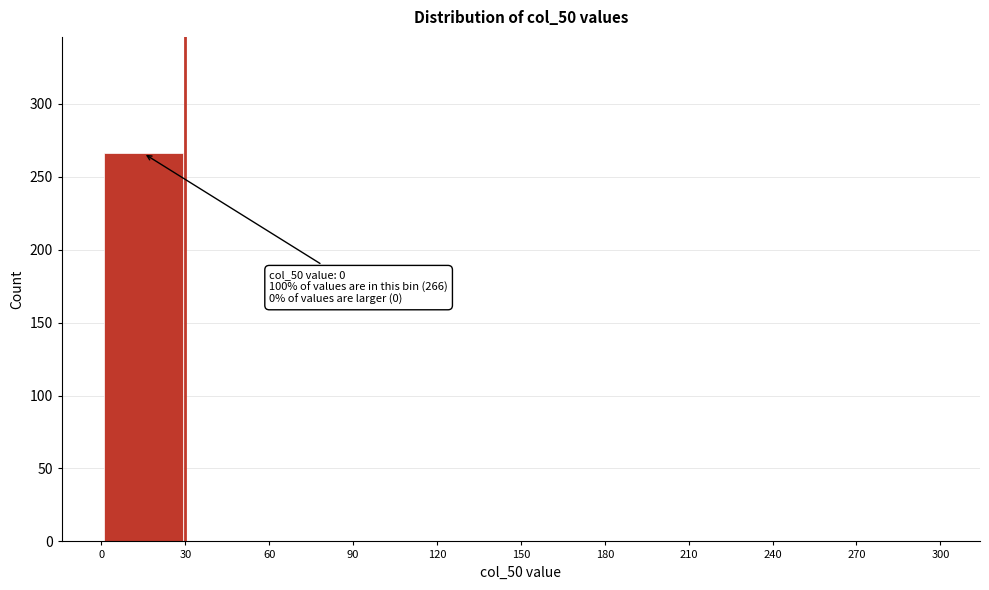

Over which range of the x-axis is the bar tallest?

0 to 30